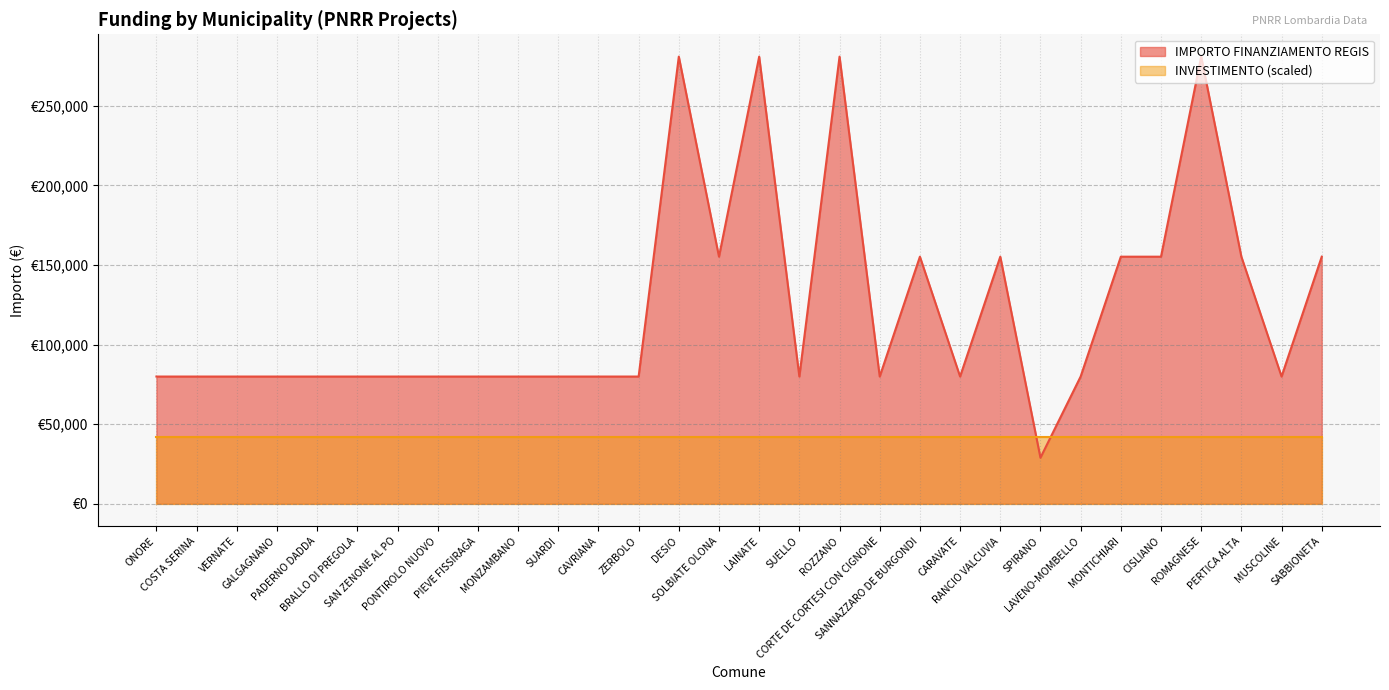

How many interior local peaks (higher than both neighbors) does the data have?

6